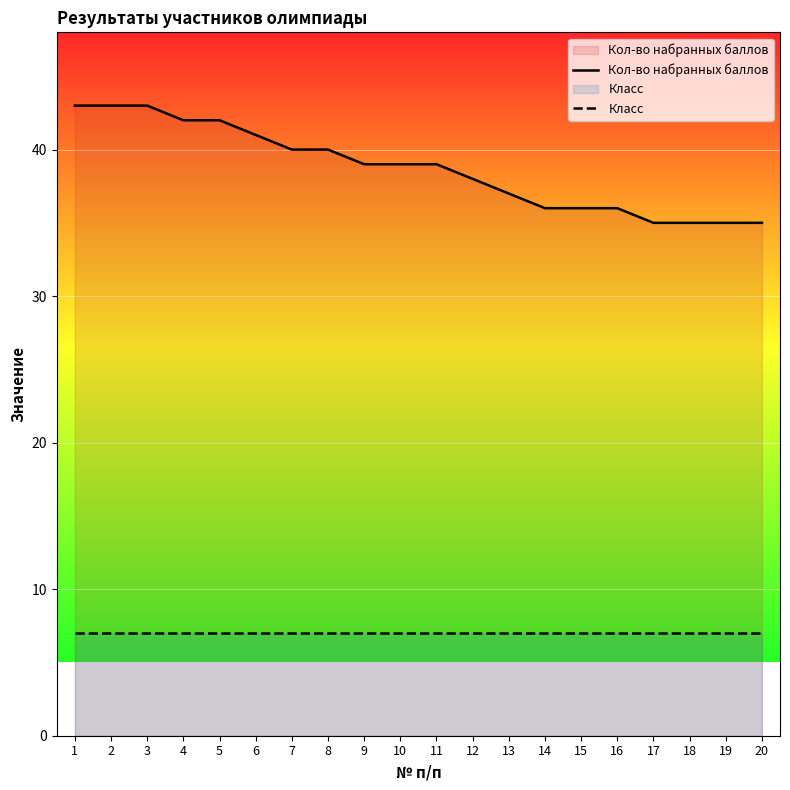

Is it true that Класс equals 7 at 7?

True